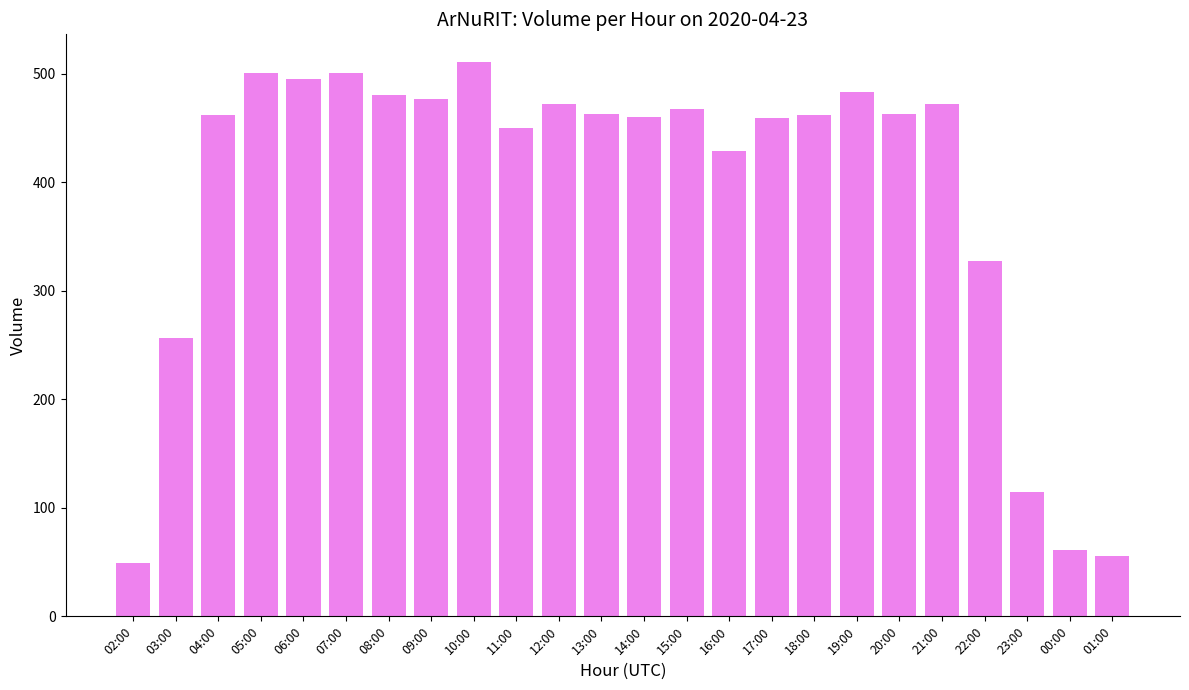

The value at 06:00 is 495. True or false?

True